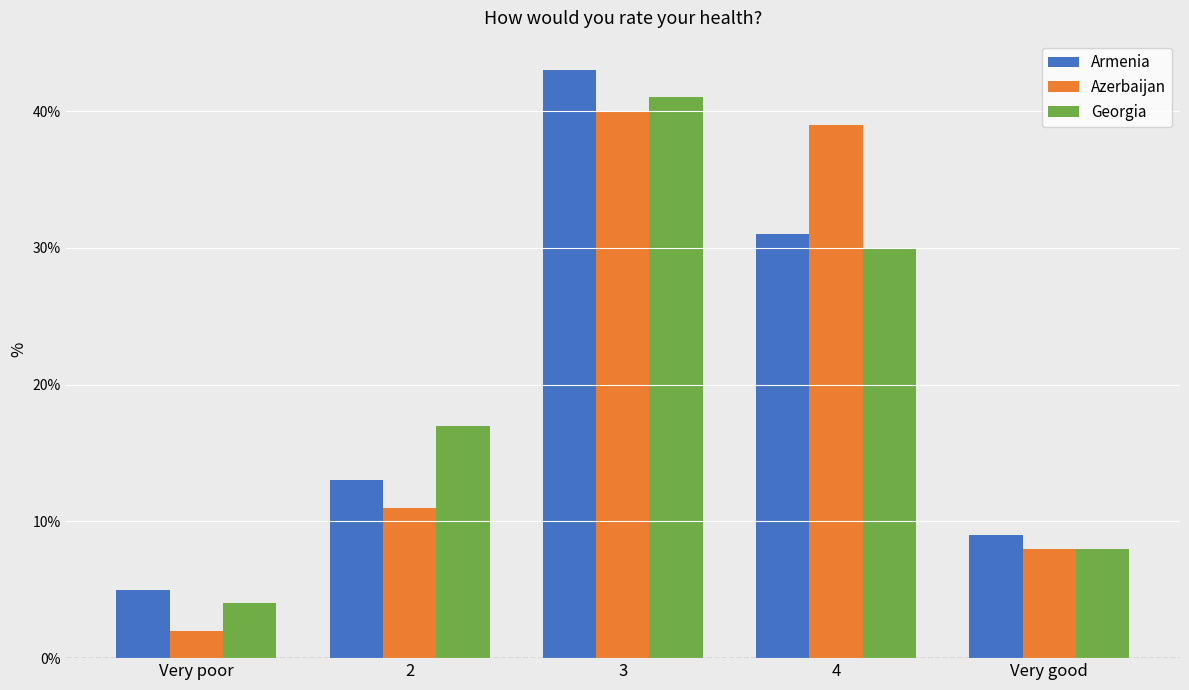

Is it true that Armenia equals 4 at Very good?

False